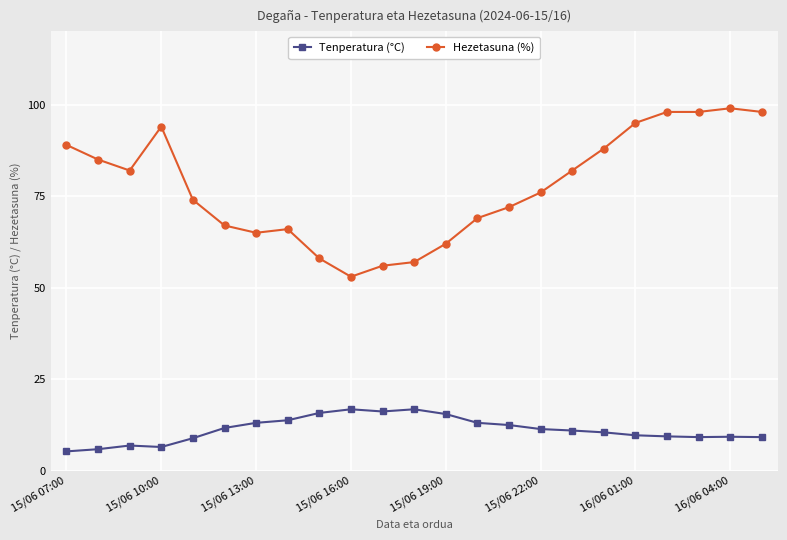

Which series has the largest range (max minus min)?

Hezetasuna (%)